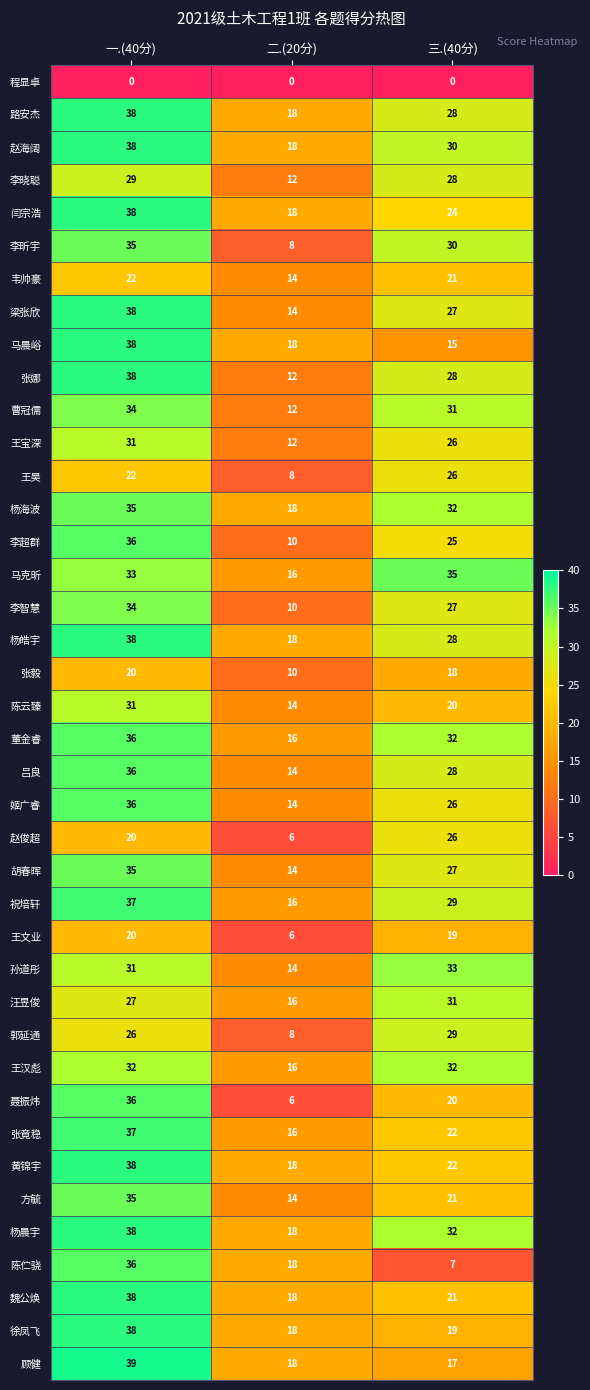

What is the spread (max minus min) of values at 三.(40分)?

35